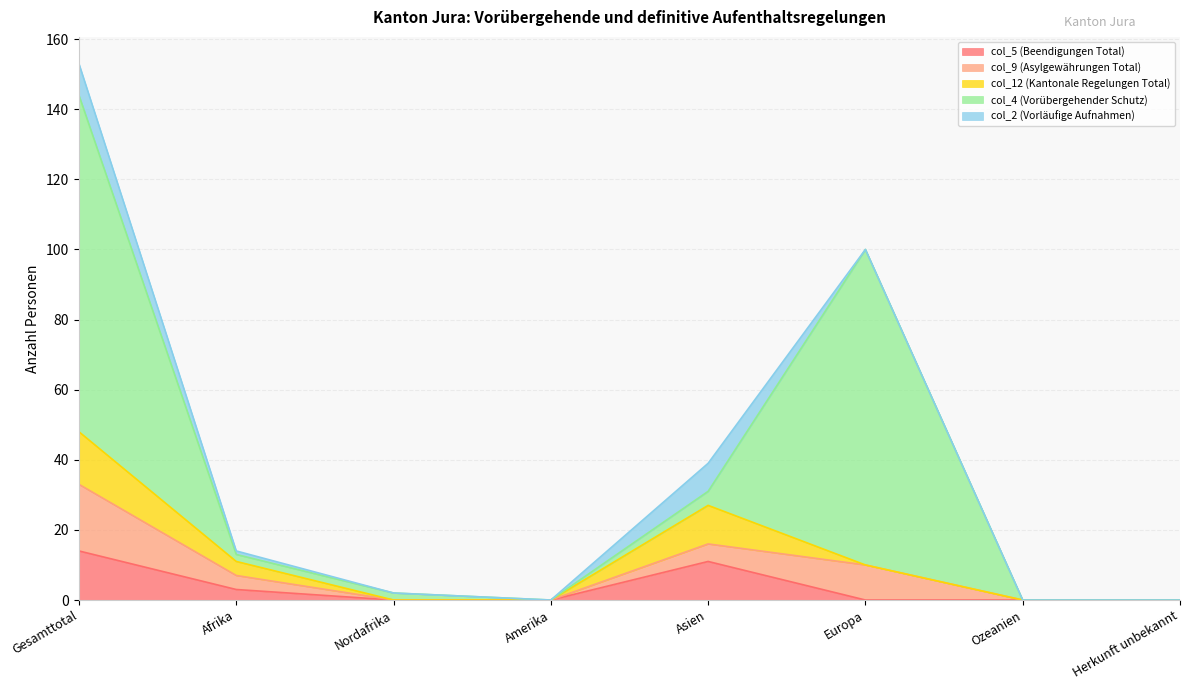

How many lines are shown in the chart?

5